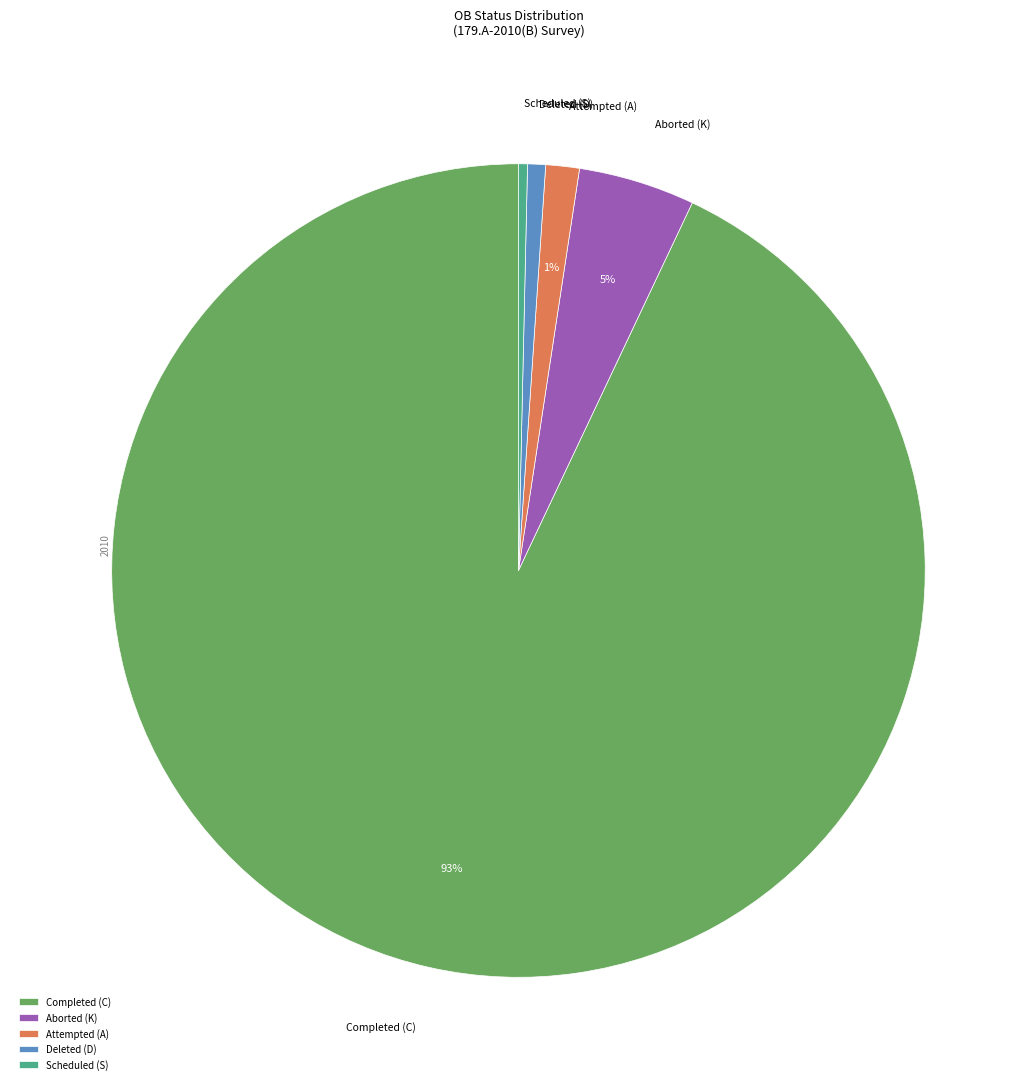

How many segments does this pie chart have?

5